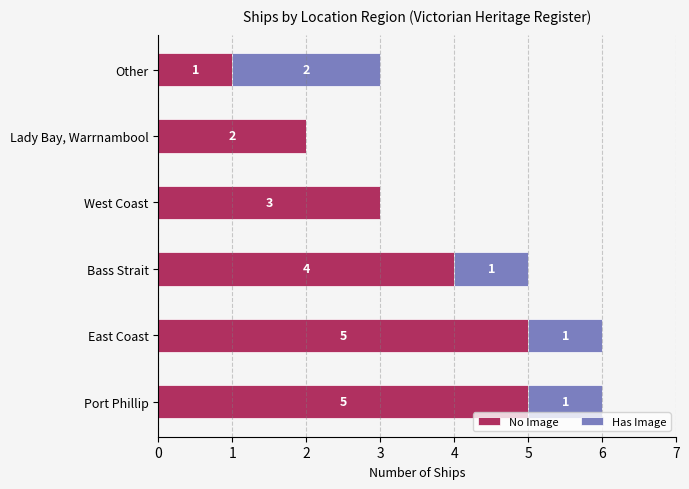

What is the total value across all series at Port Phillip?

6